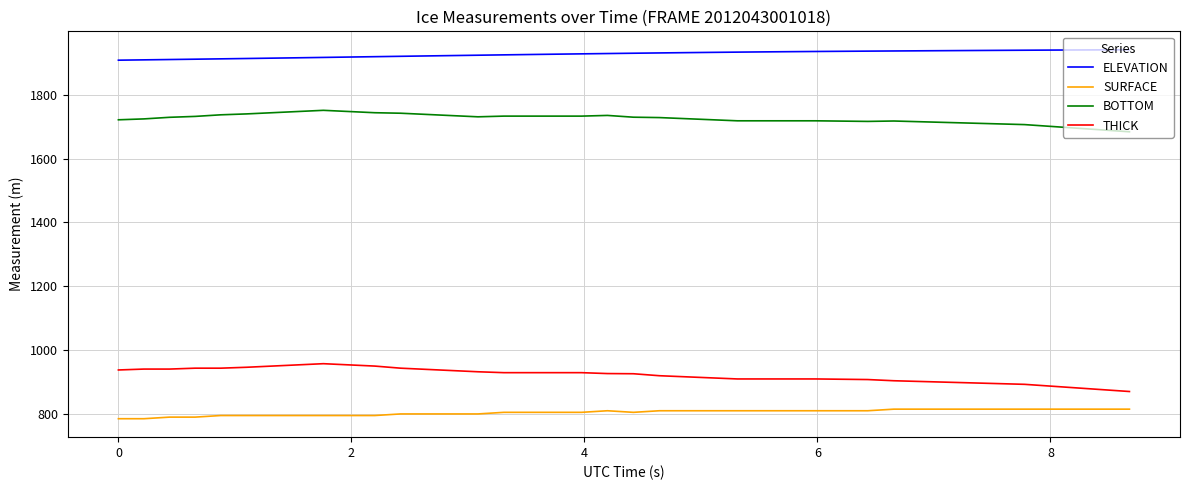

Which series has the largest total across all categories?

ELEVATION